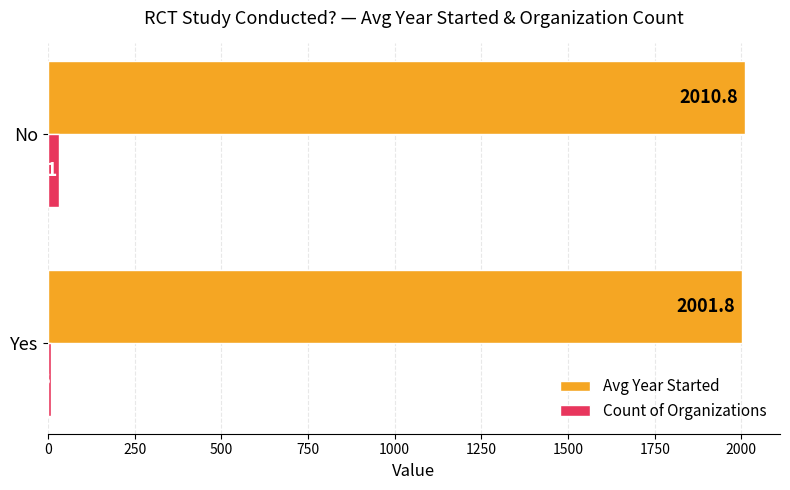

What is the lowest value of the Avg Year Started series?

2001.8